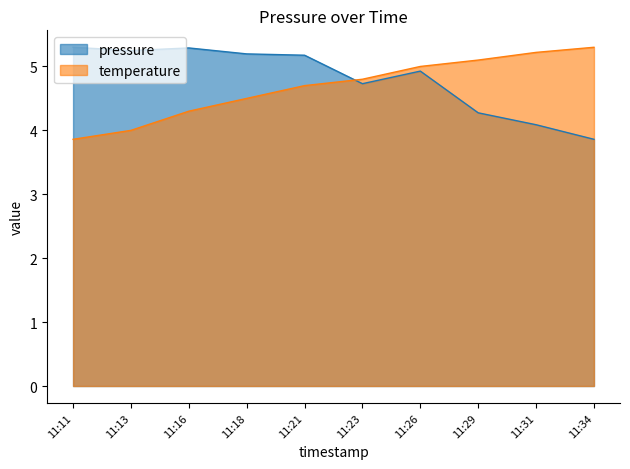

Is the value of temperature at 11:18 greater than the value of pressure at 11:16?

No